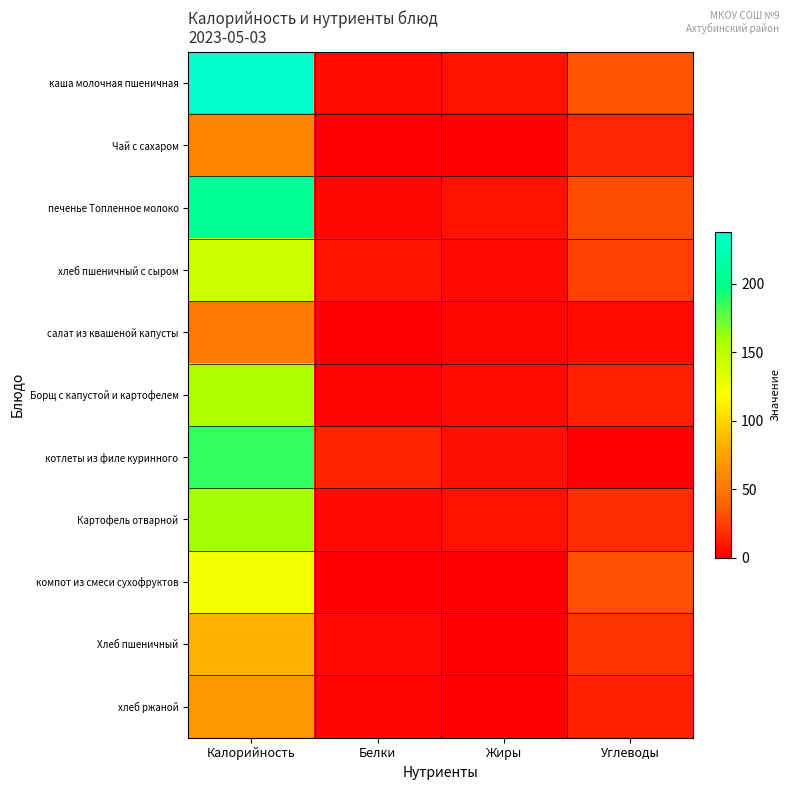

List the series in order of their peak value, highest first.

каша молочная пшеничная, печенье Топленное молоко, котлеты из филе куринного, Картофель отварной, Борщ с капустой и картофелем, хлеб пшеничный с сыром, компот из смеси сухофруктов, Хлеб пшеничный, хлеб ржаной, Чай с сахаром, салат из квашеной капусты